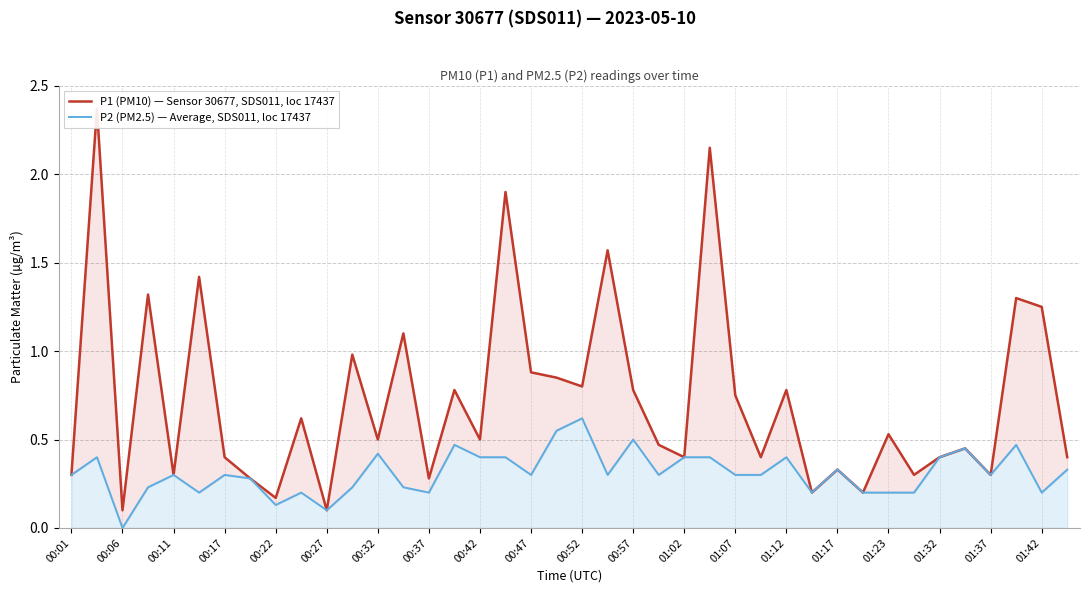

How many lines are shown in the chart?

2